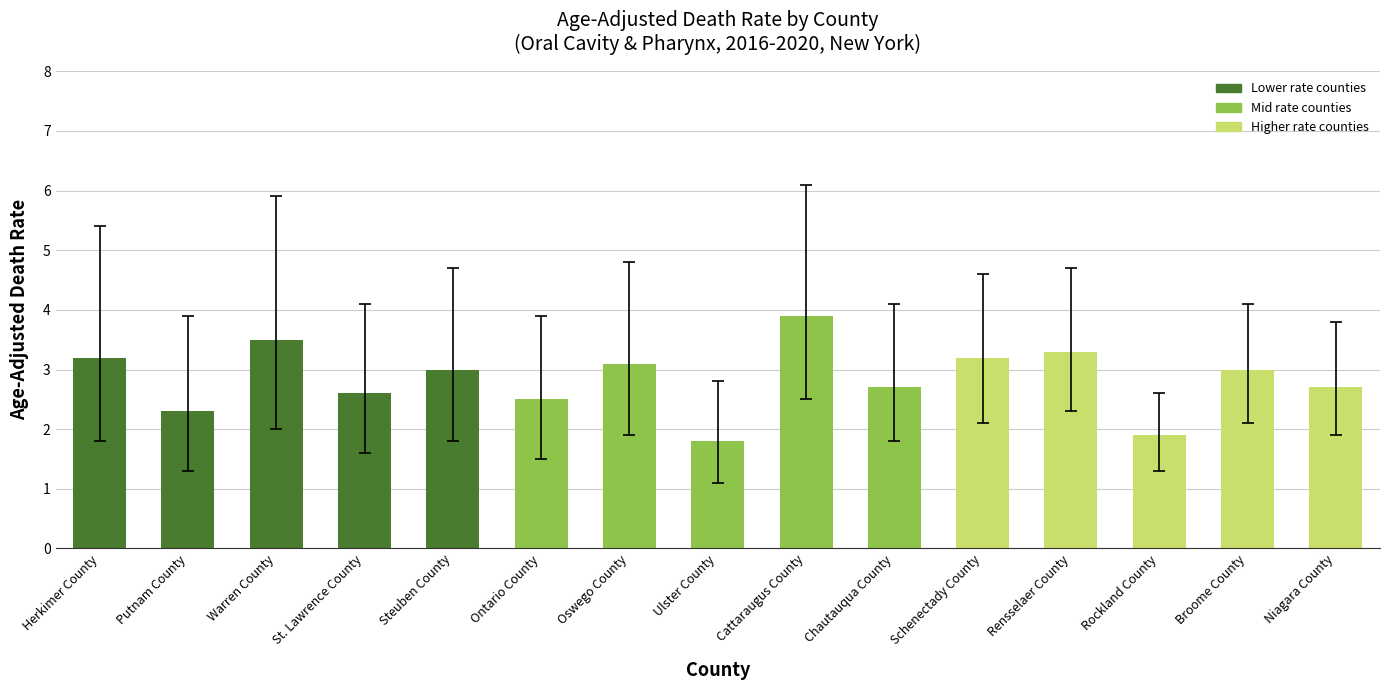

What is the minimum value shown in the chart?

1.8